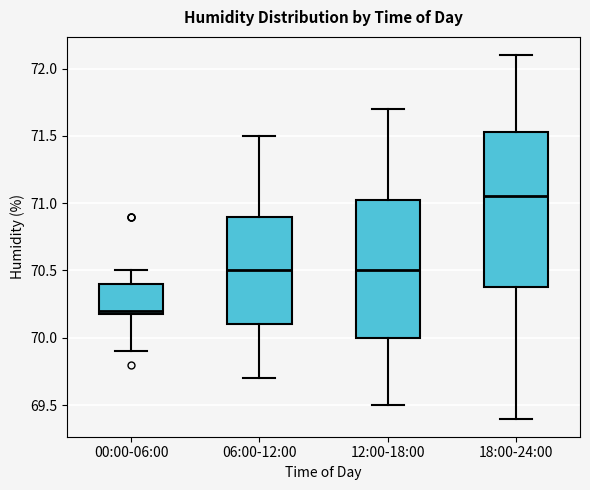

Which box has the highest median line?

18:00-24:00